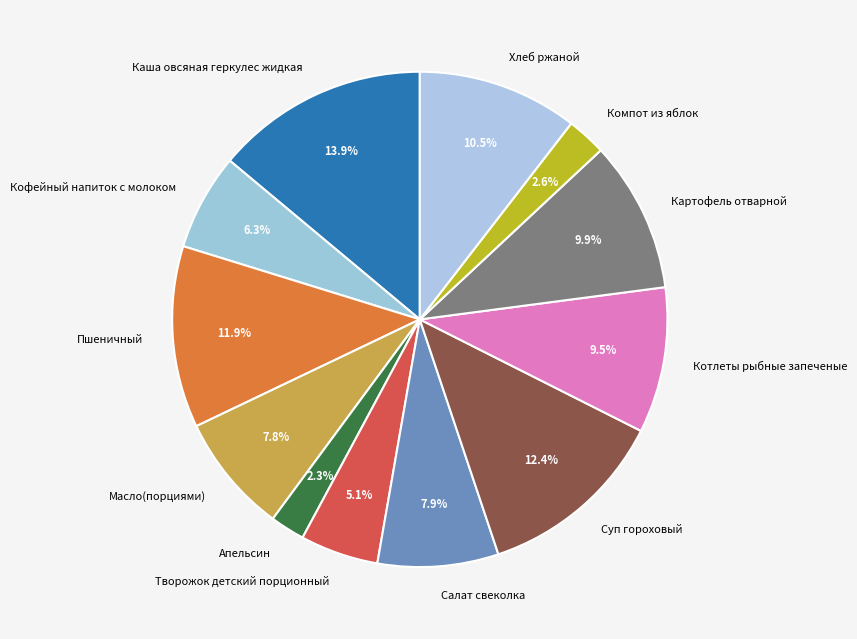

Count the number of slices in the pie.

12